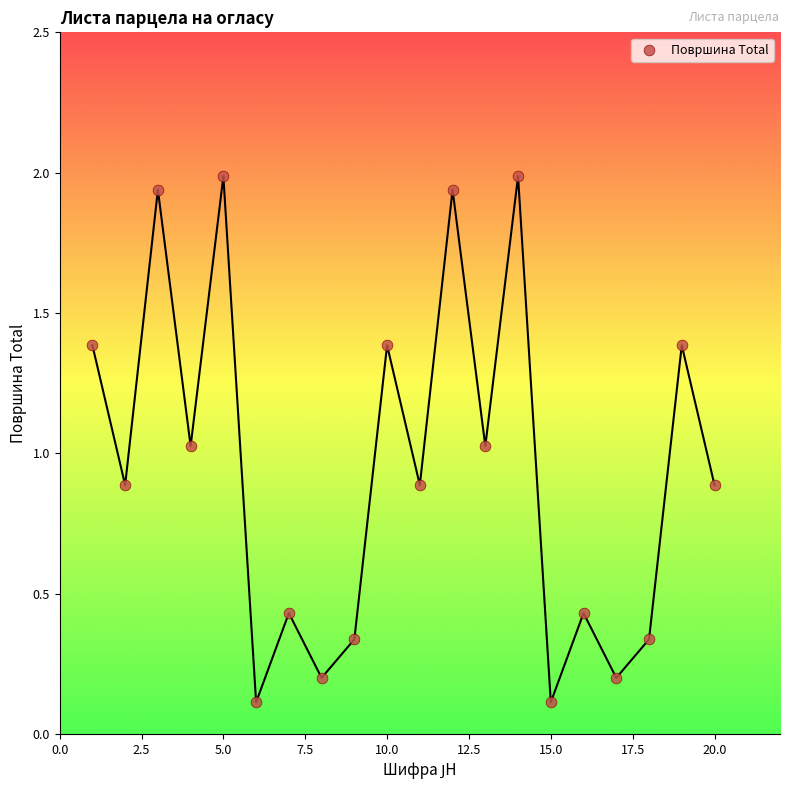

What is the range of X values (max minus min)?

19.0